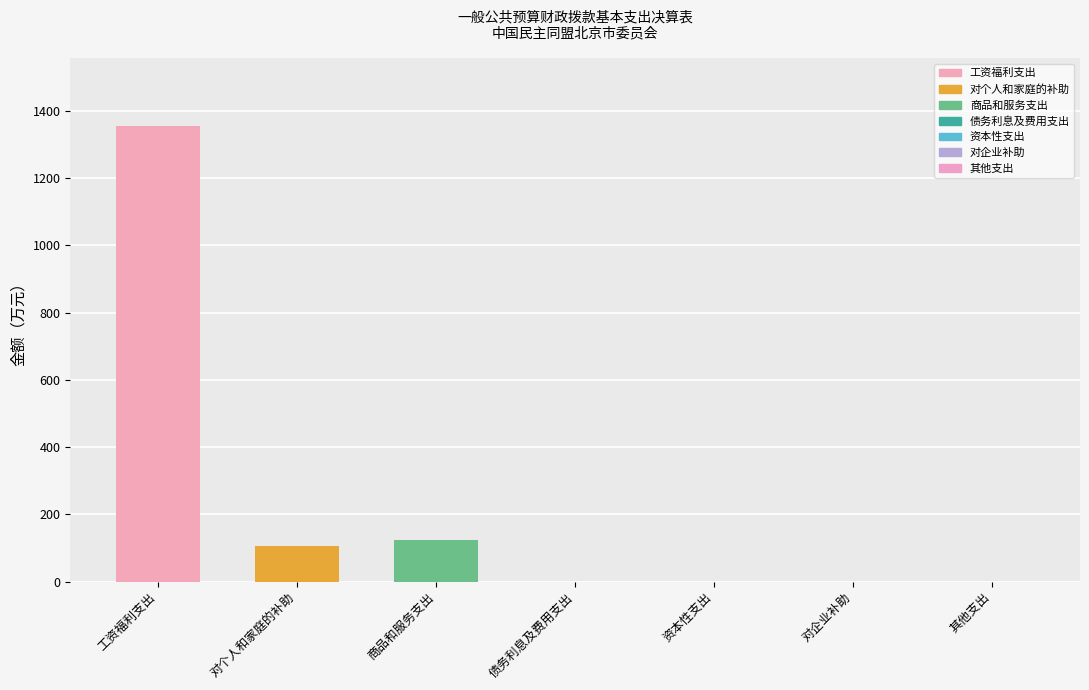

True or false: the data shows -898.7 at 对企业补助.

False